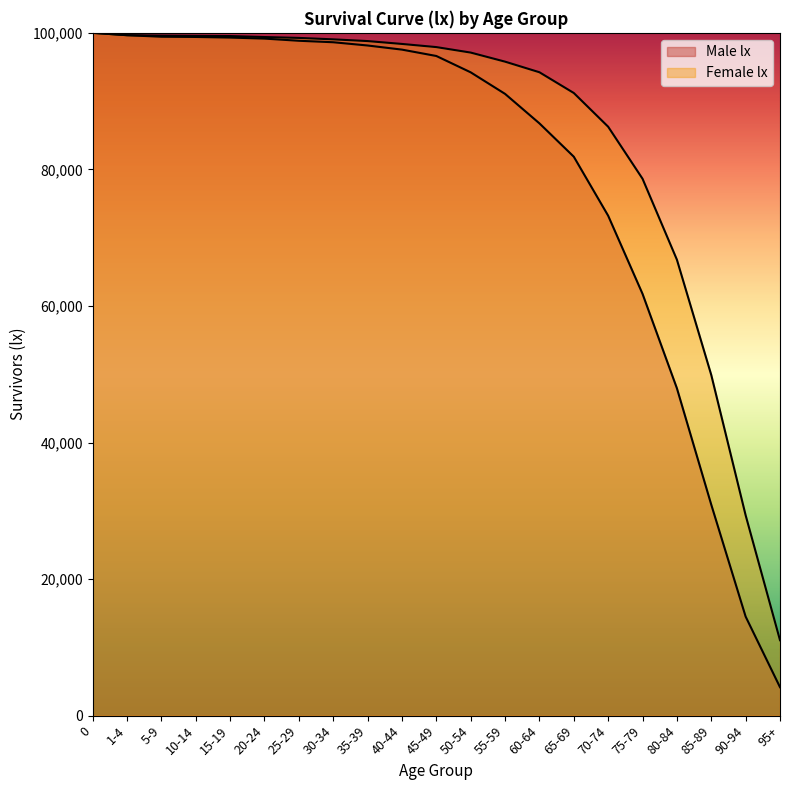

True or false: Female lx has a value of 99388 at 20-24.

True